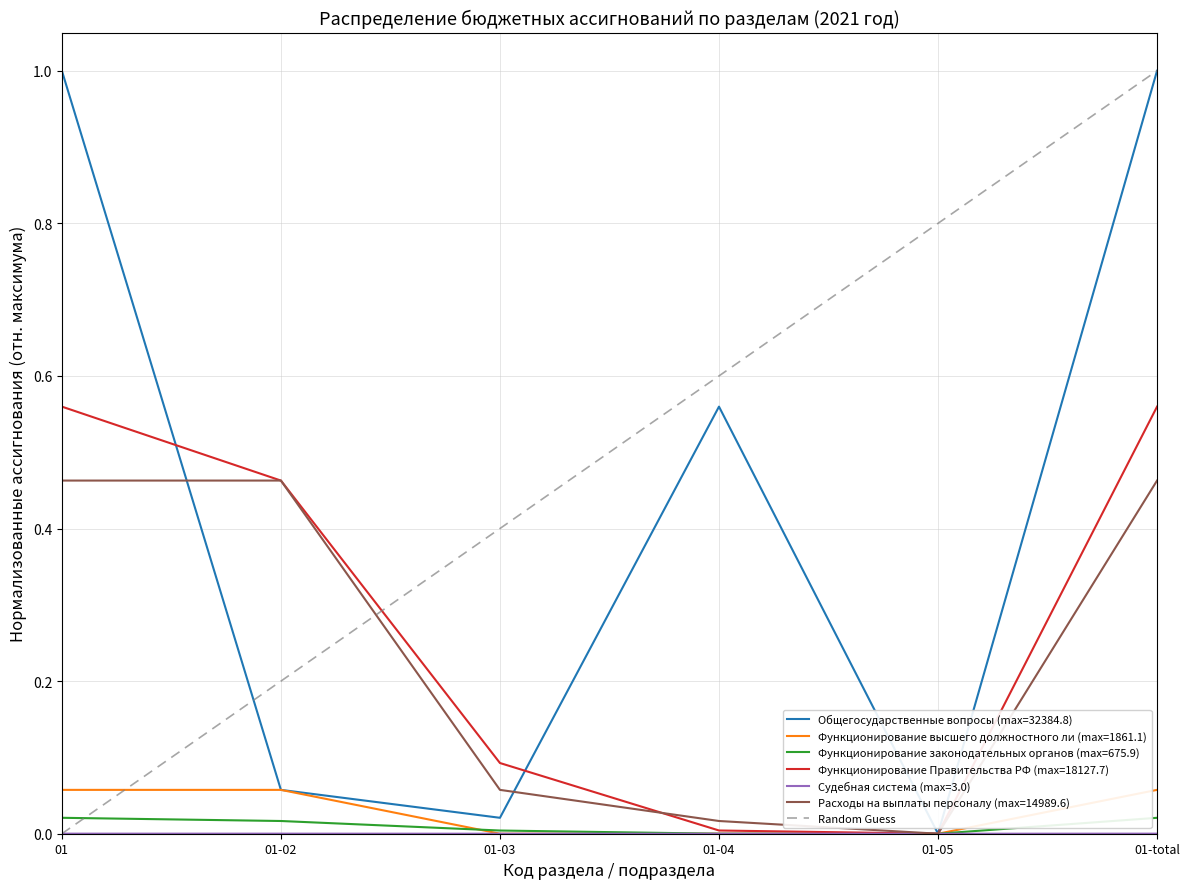

The value of Расходы на выплаты персоналу (max=14989.6) at 01-03 is 0.0. True or false?

False